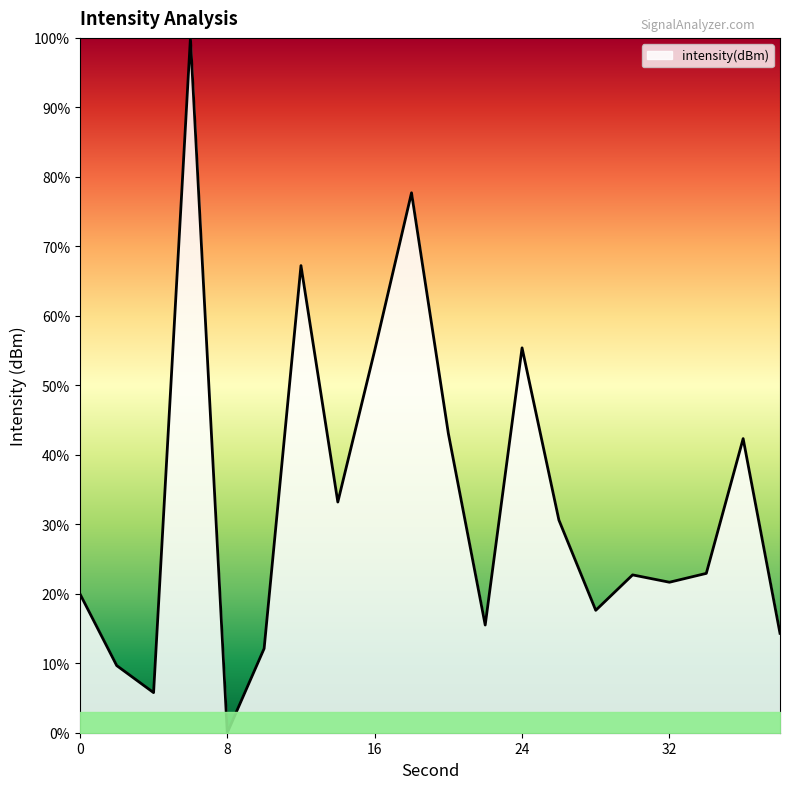

What is the average value?

33.3